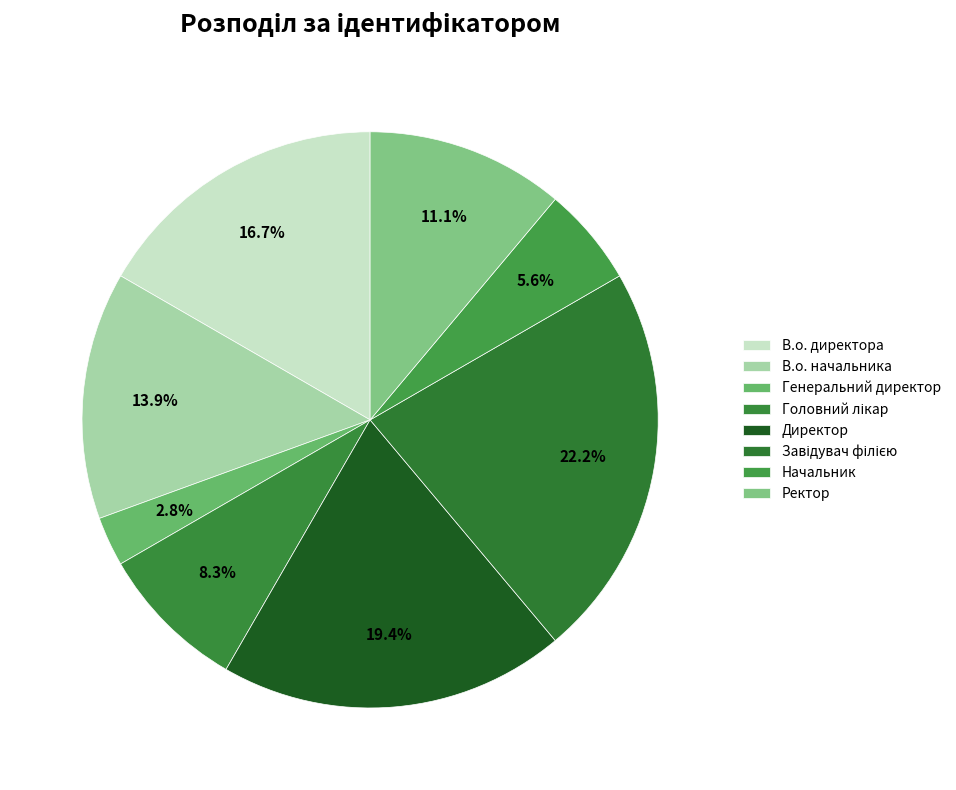

Does В.о. директора represent more than half of the total?

No